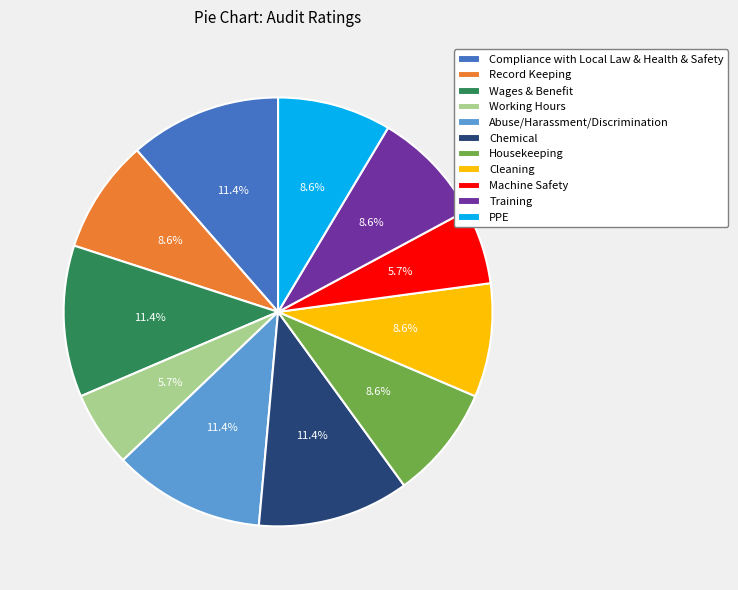

How many segments does this pie chart have?

11